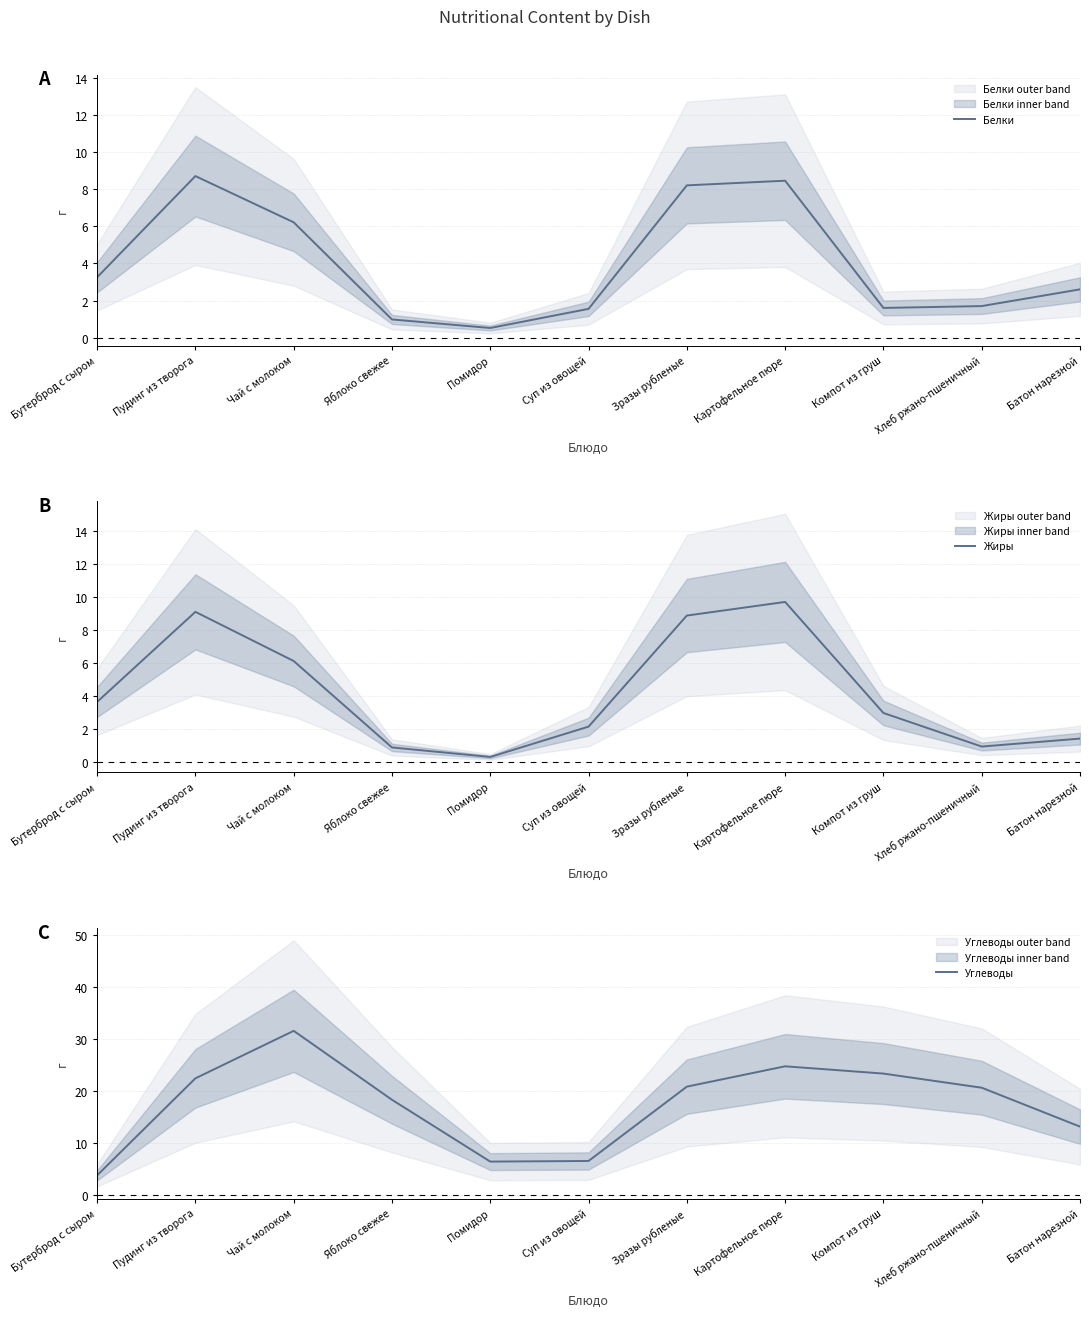

Which series has the largest total across all categories?

Углеводы